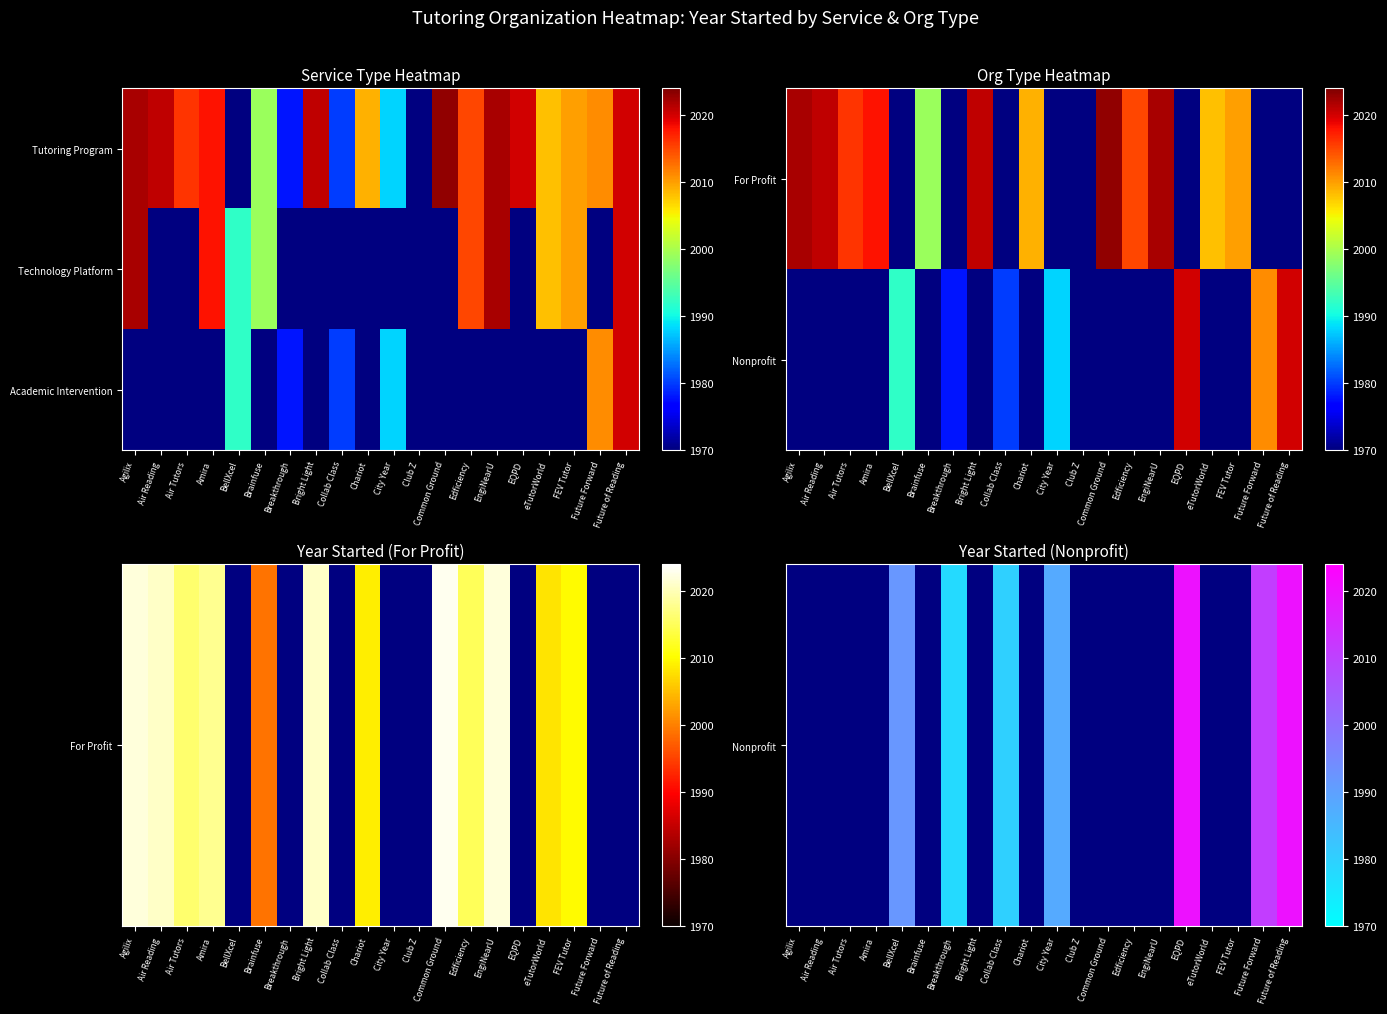

At which category is the sum across all series the highest?

Future of Reading